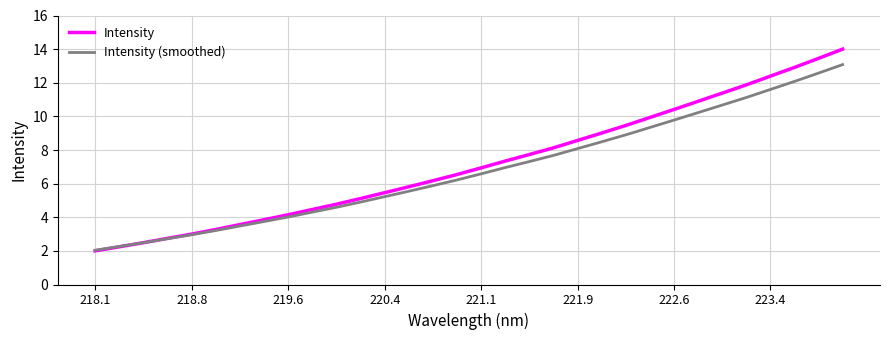

Which series has the widest spread of values?

Intensity